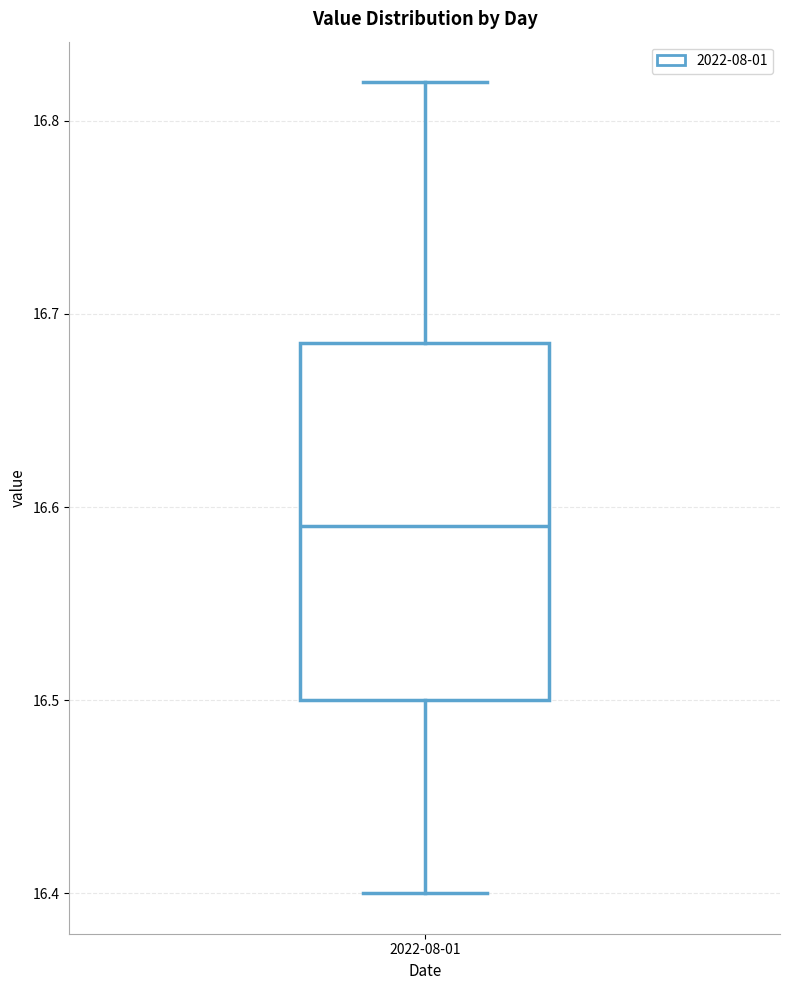

Read this box plot against the y-axis: the position of the median line, the range covered by the box, and the ends of both whiskers. The values are not printed on the chart, so give them approximately, as read against the axis.

median 16.59, box 16.50 to 16.69, whiskers 16.40 to 16.82